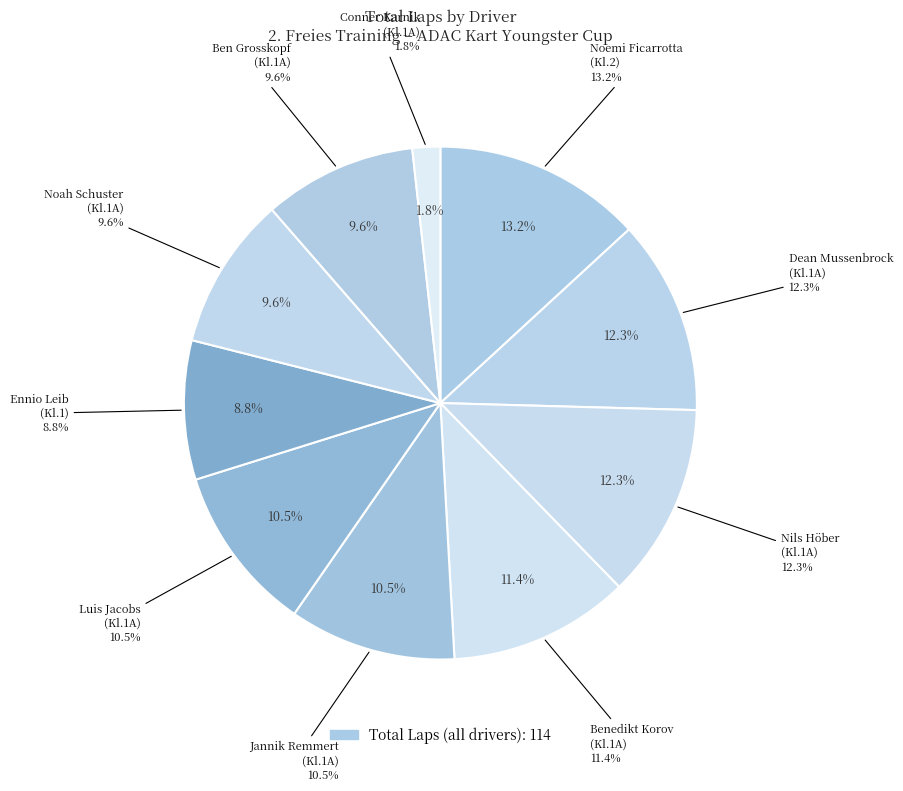

Is 2 the majority of the pie?

No